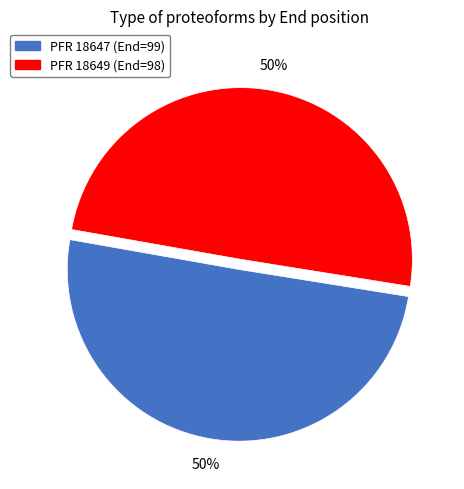

To the nearest percent, what is the average slice percentage?

50%